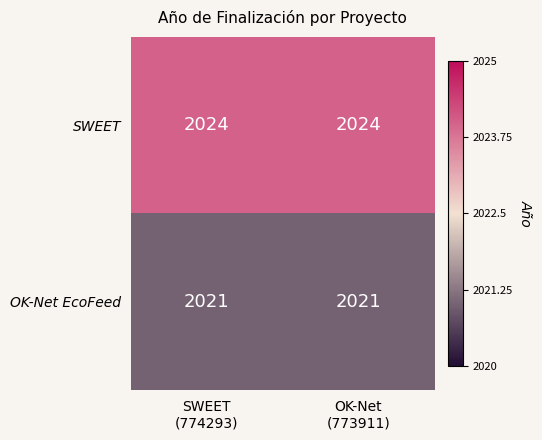

What is the maximum value shown in the chart?

2024